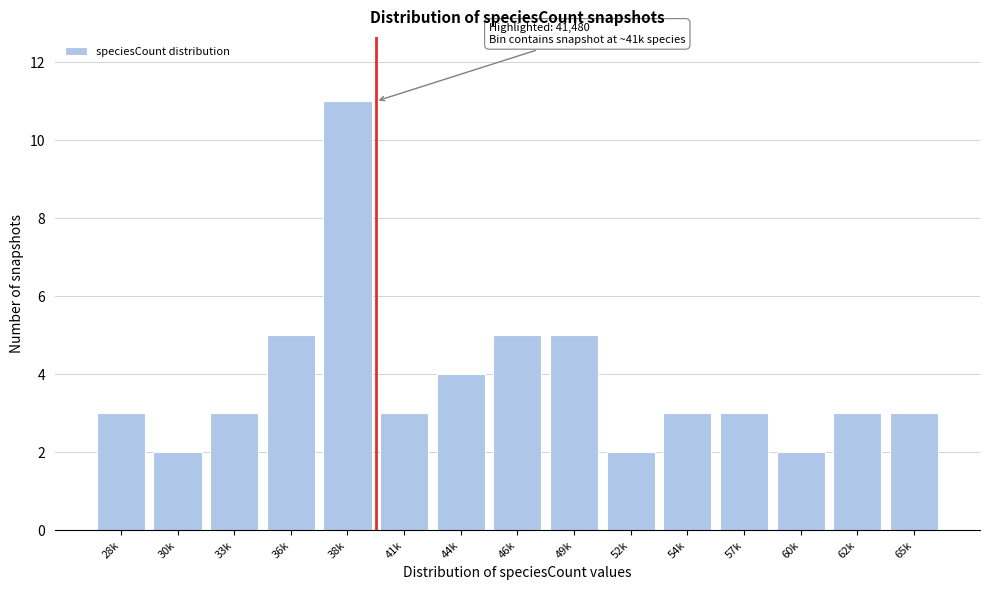

Reading left to right, list all the values displayed in this chart.

3	2	3	5	11	3	4	5	5	2	3	3	2	3	3